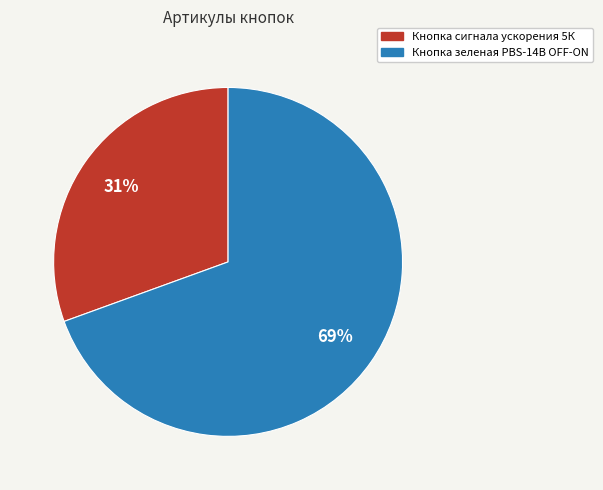

True or false: Кнопка сигнала ускорения 5К accounts for 31% of the total.

True